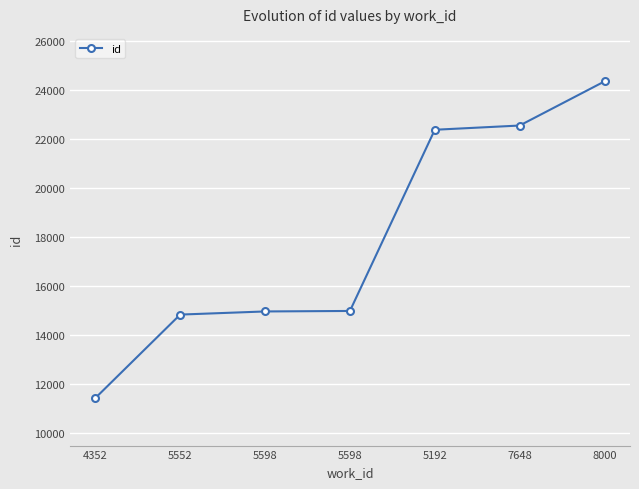

List the labels in order of value, smallest first.

4352, 5552, 5598, 5598, 5192, 7648, 8000